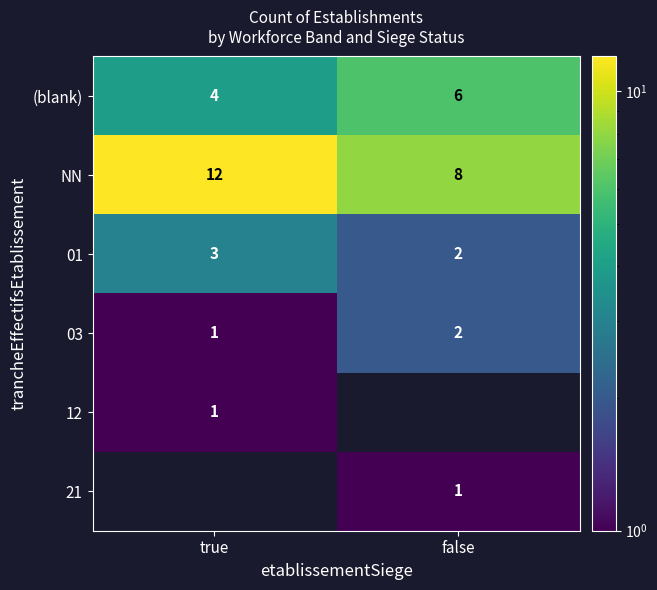

What is the difference between the highest and lowest values at true?

11.0